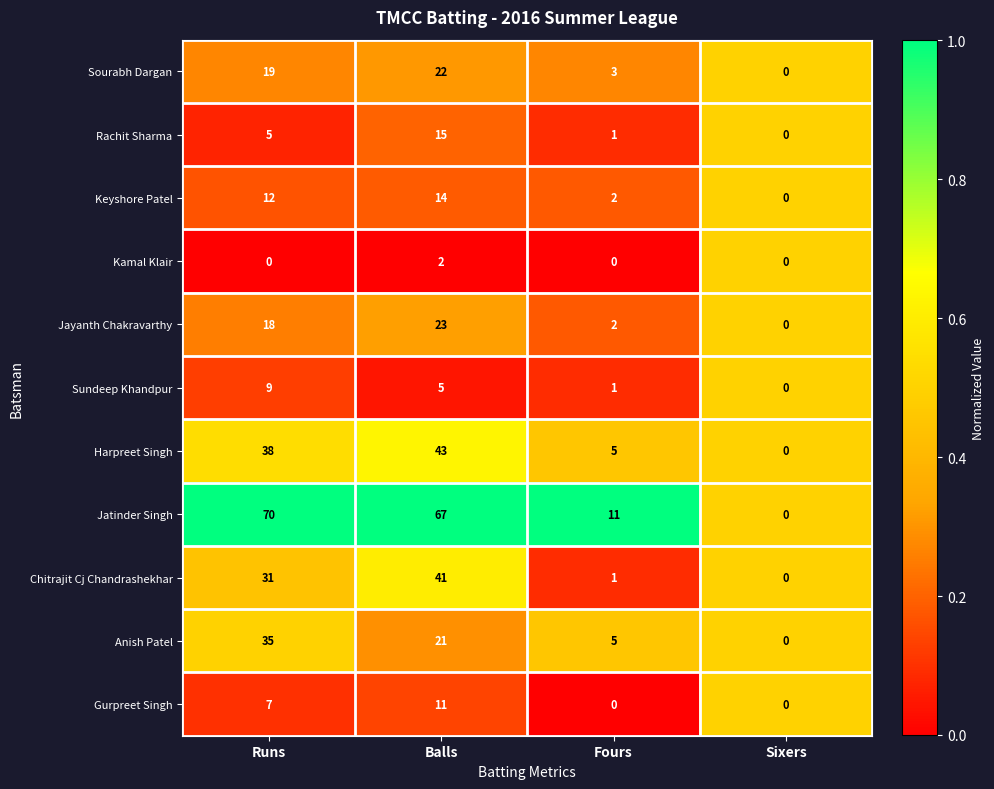

What is the difference between the highest and lowest values at Fours?

11